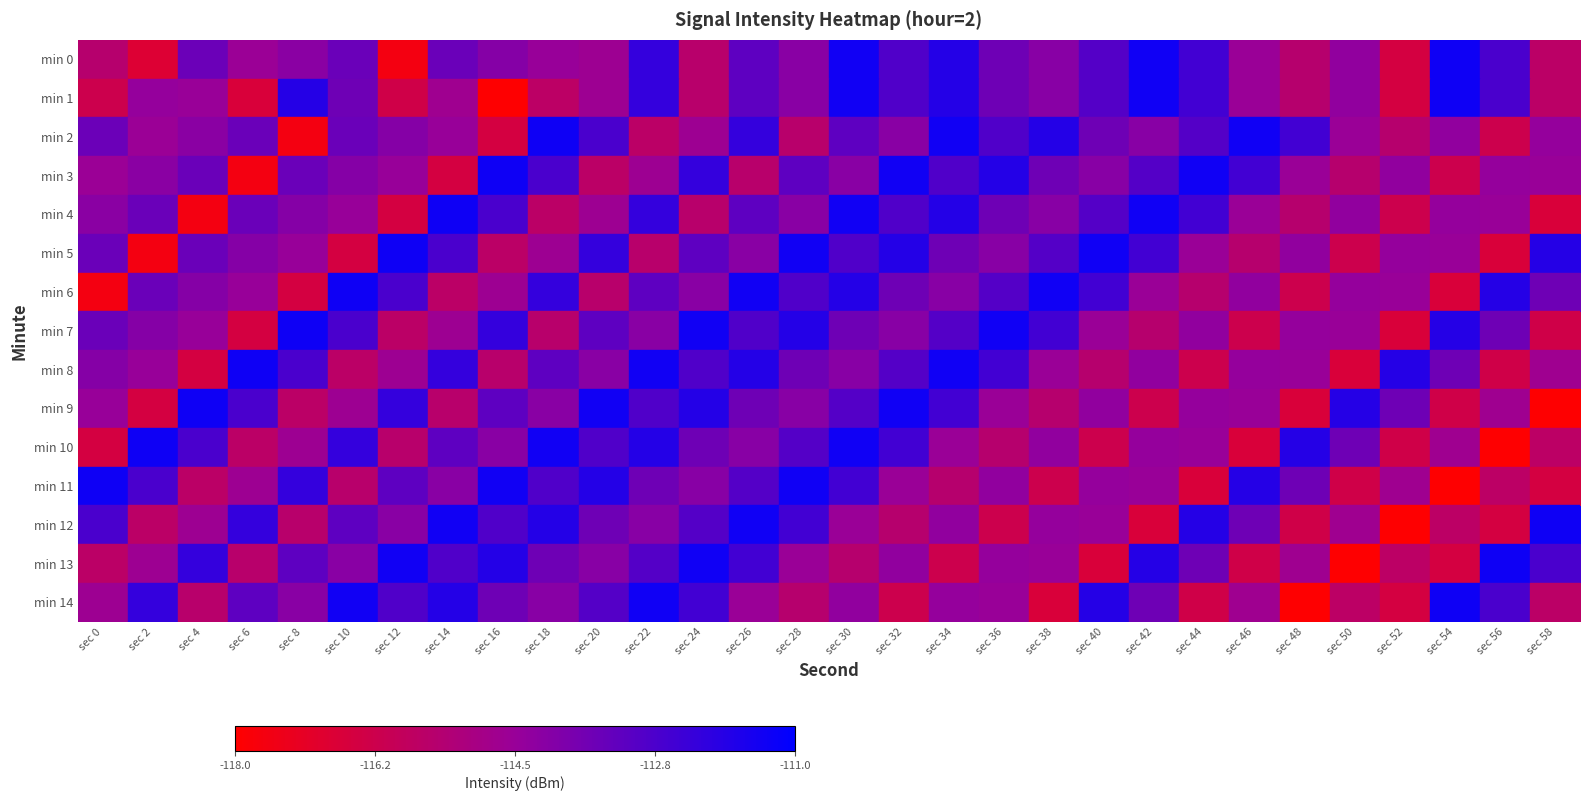

What is the average value of the min 11 series?

-114.1